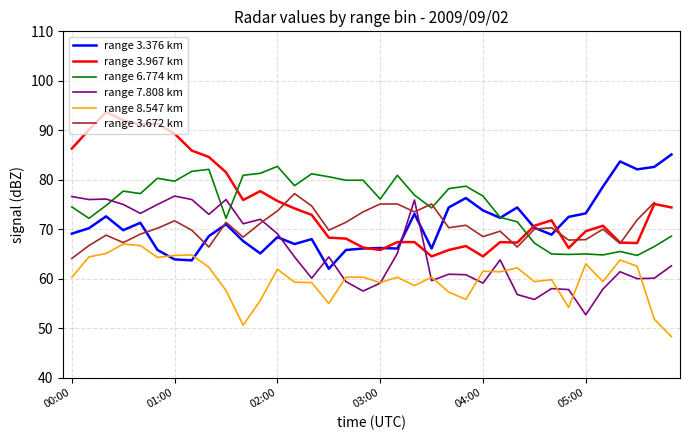

Is it true that range 7.808 km equals 60.1 at 34?

True